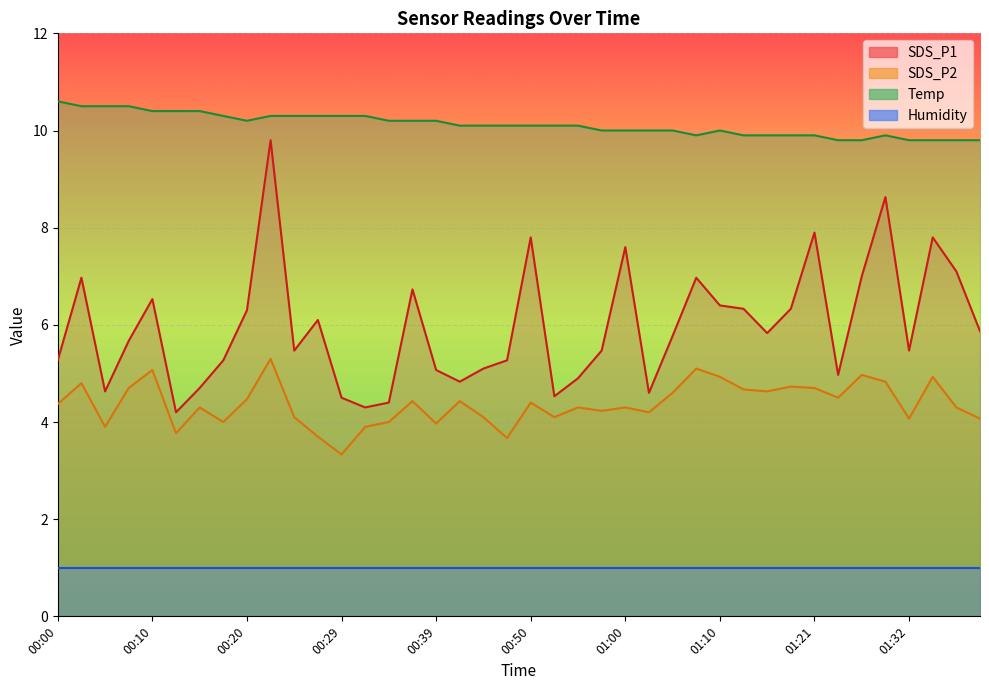

What is the approximate value of SDS_P2 at 01:34?

4.9